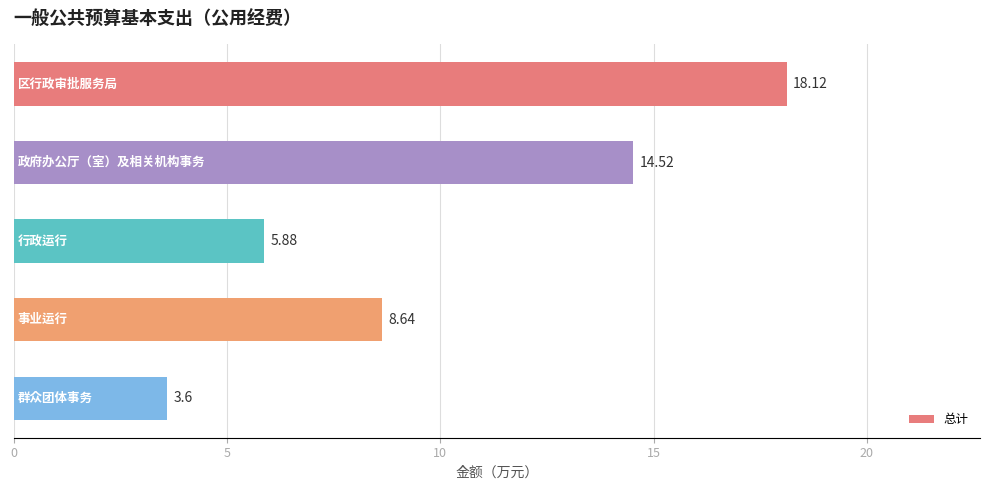

What is the difference between the second highest and second lowest values?

8.6